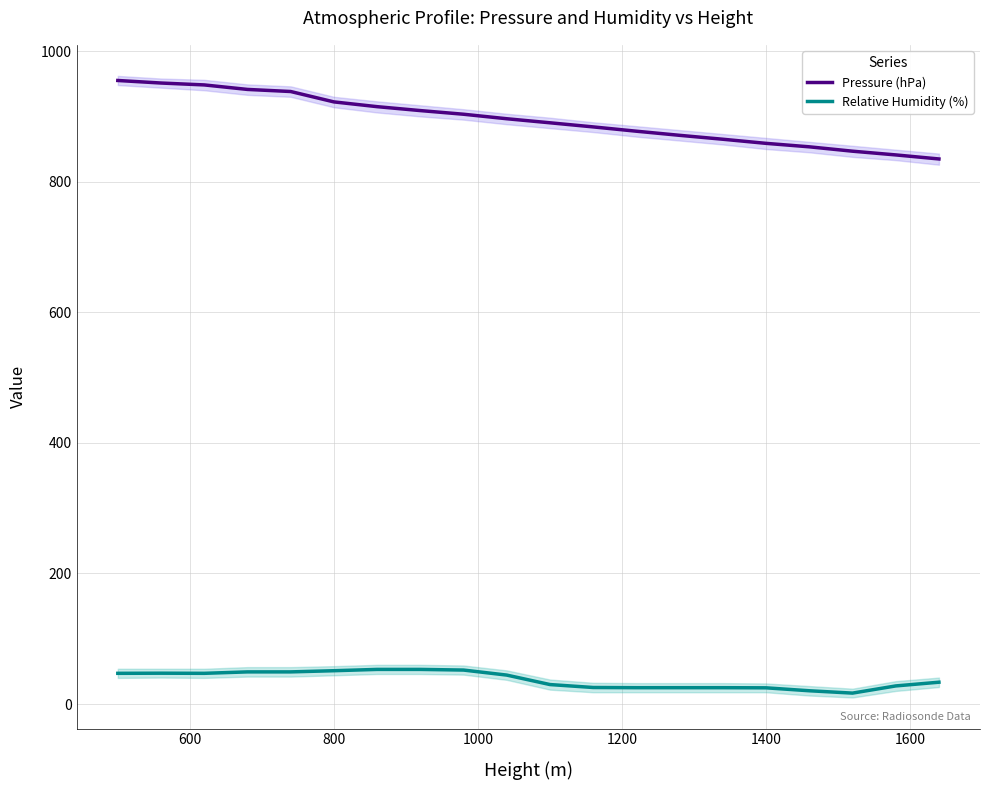

At how many categories does at least one series exceed 499?

20